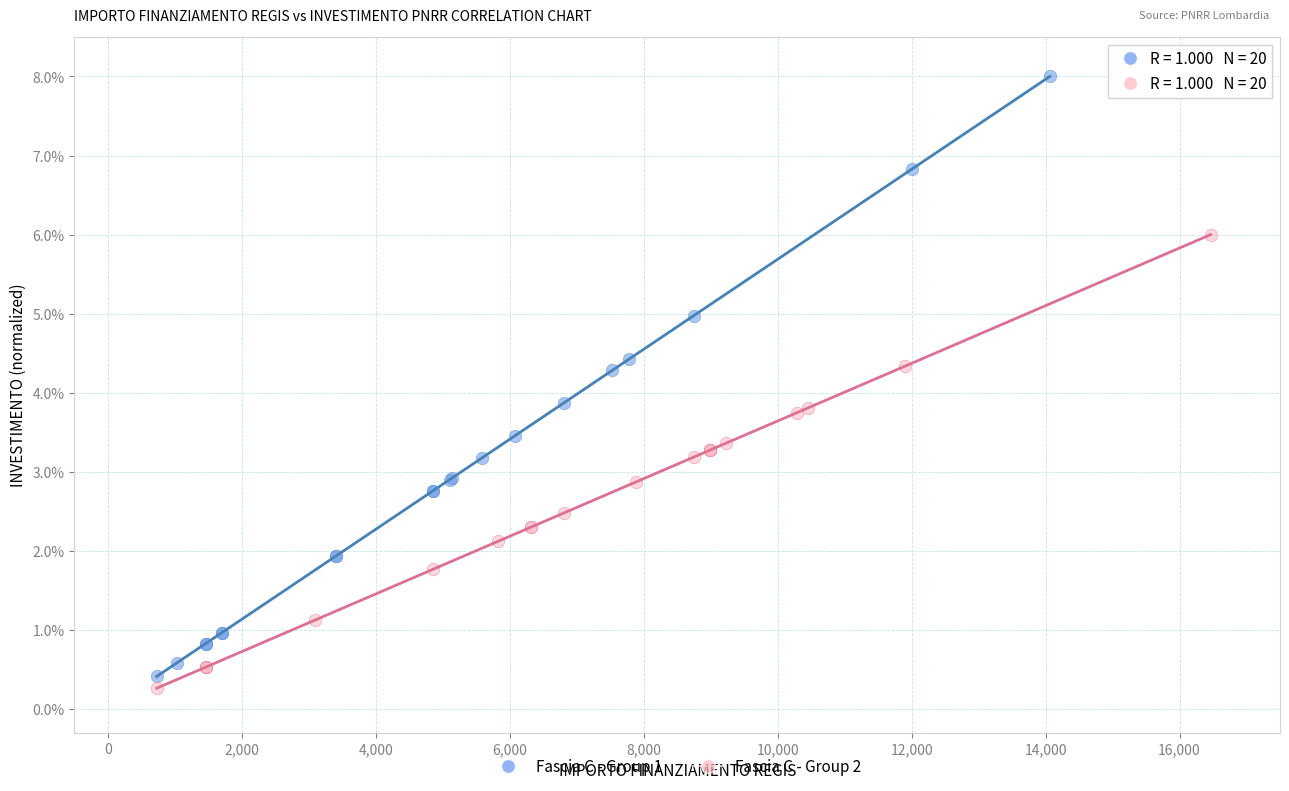

Which series reaches the minimum Y coordinate?

Fascia C - Group 2